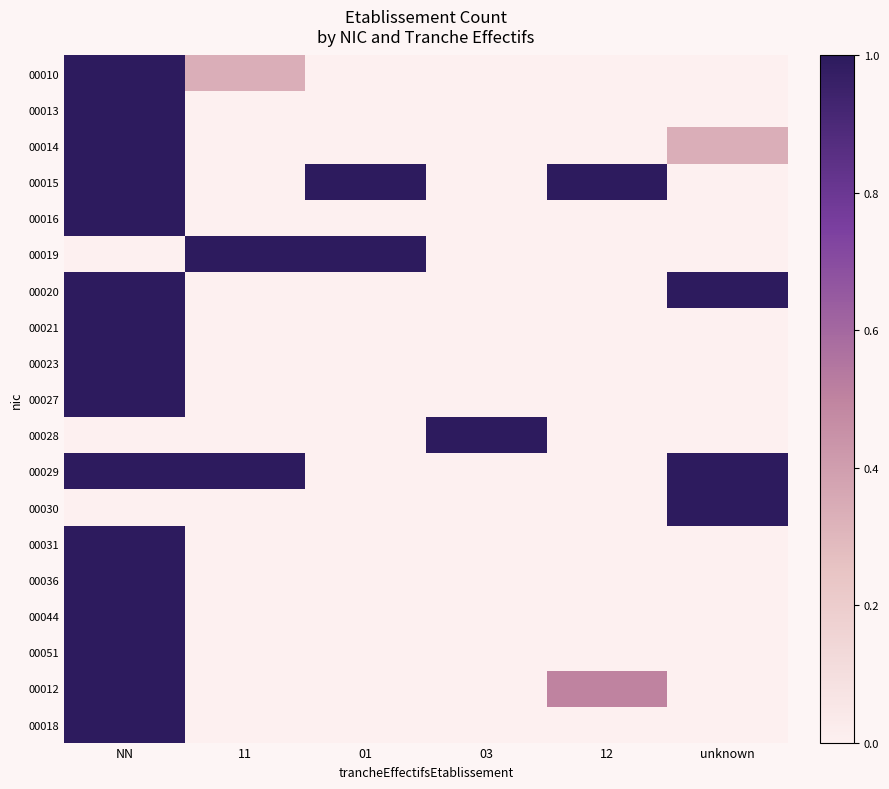

At which category does the chart reach its peak across all series?

NN